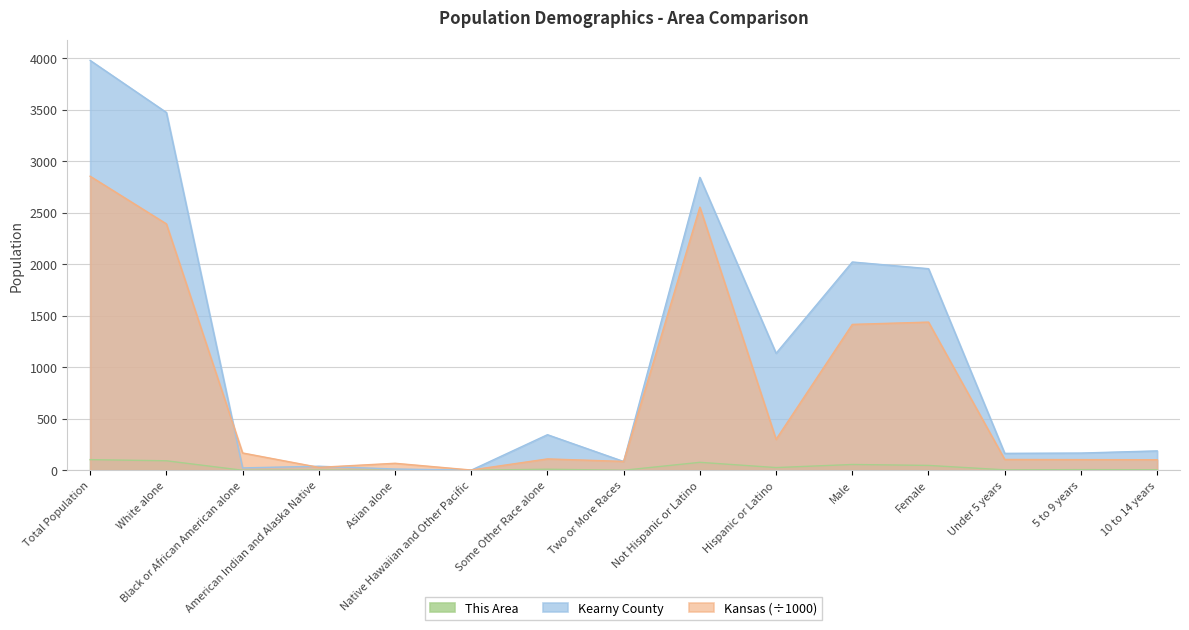

What is the highest value of the Kearny County series?

3977.0